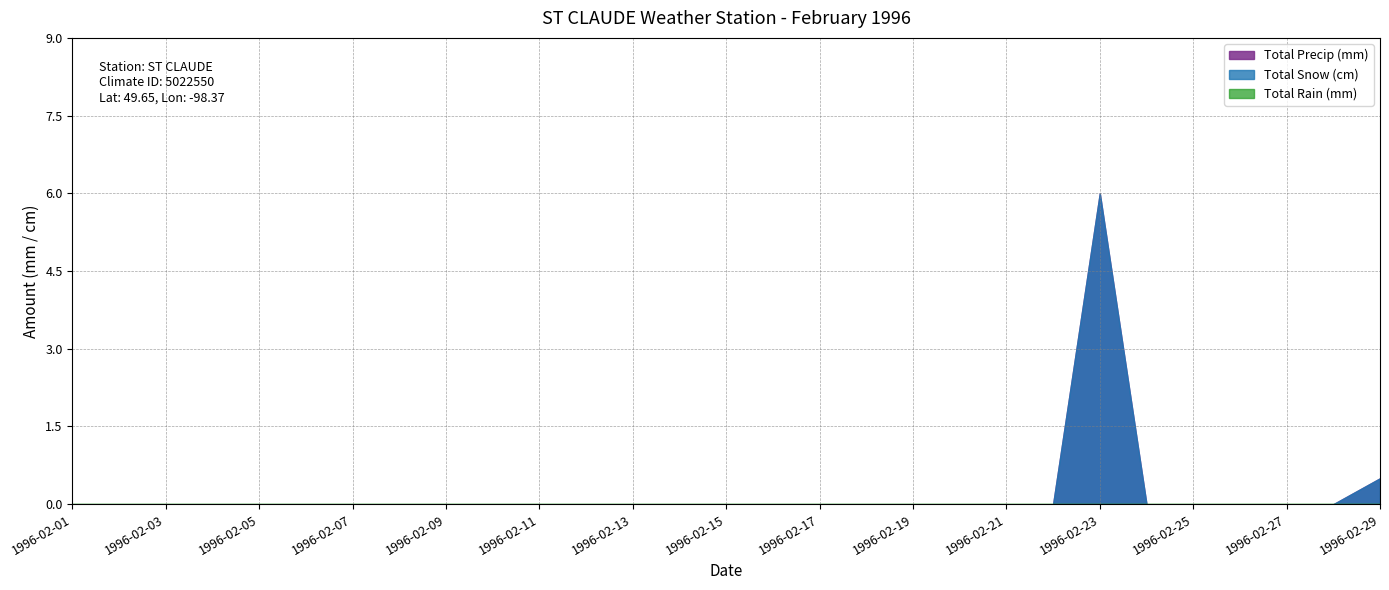

What is the average value of the Total Precip (mm) series?

0.2